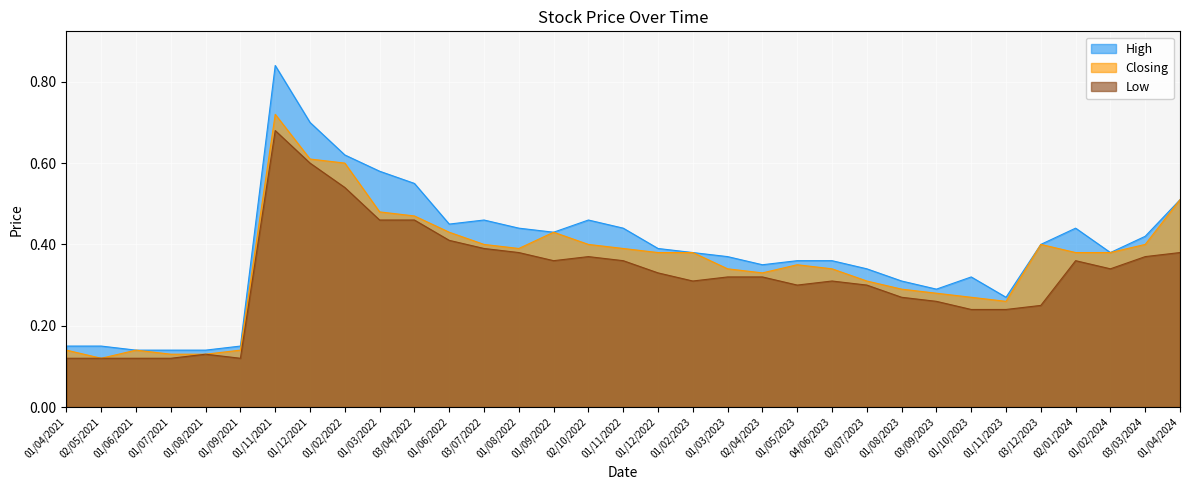

Where is the first local maximum for Low?

01/08/2021